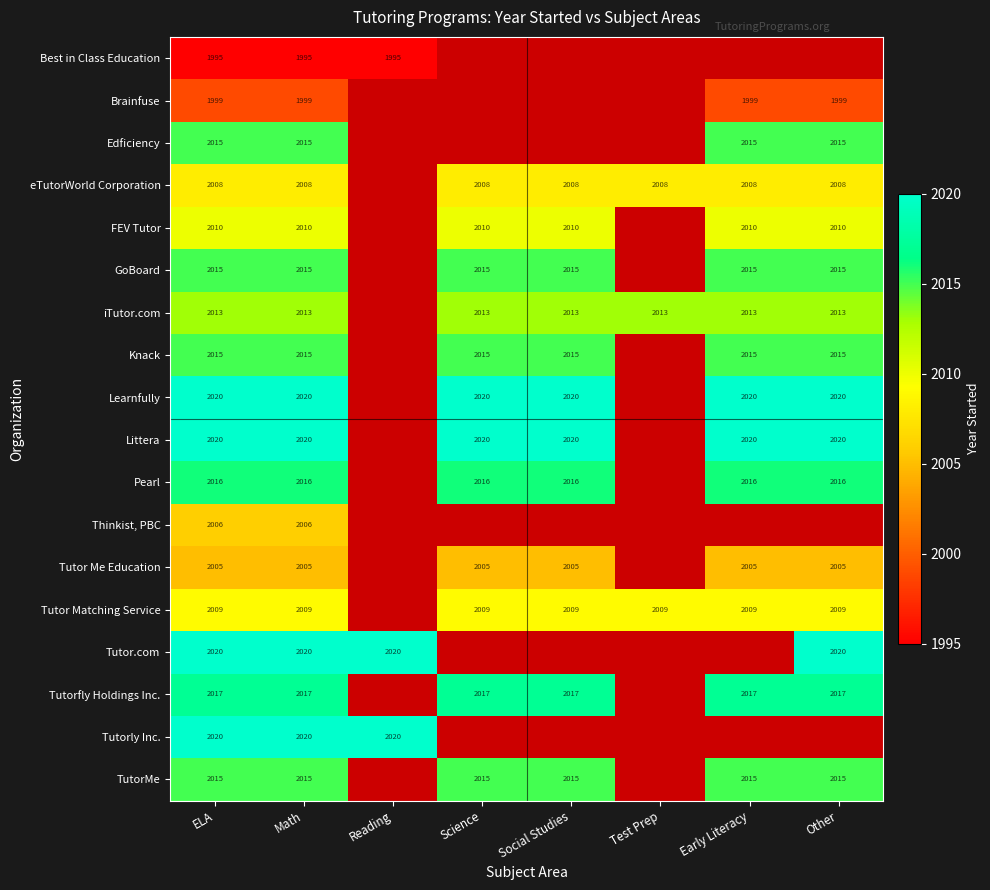

Which label corresponds to the smallest value in the chart?

ELA